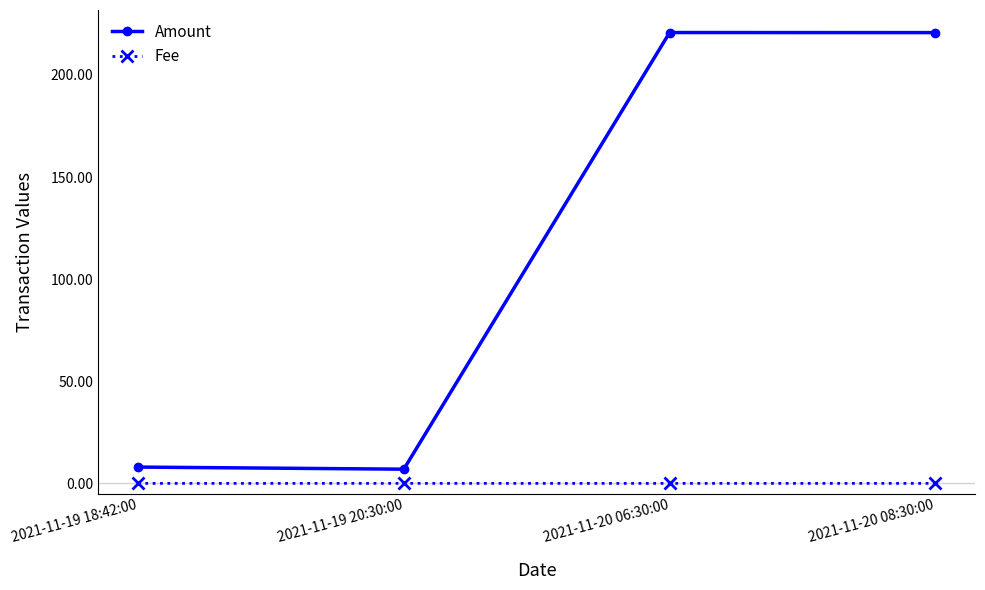

What is the maximum value shown in the chart?

220.8